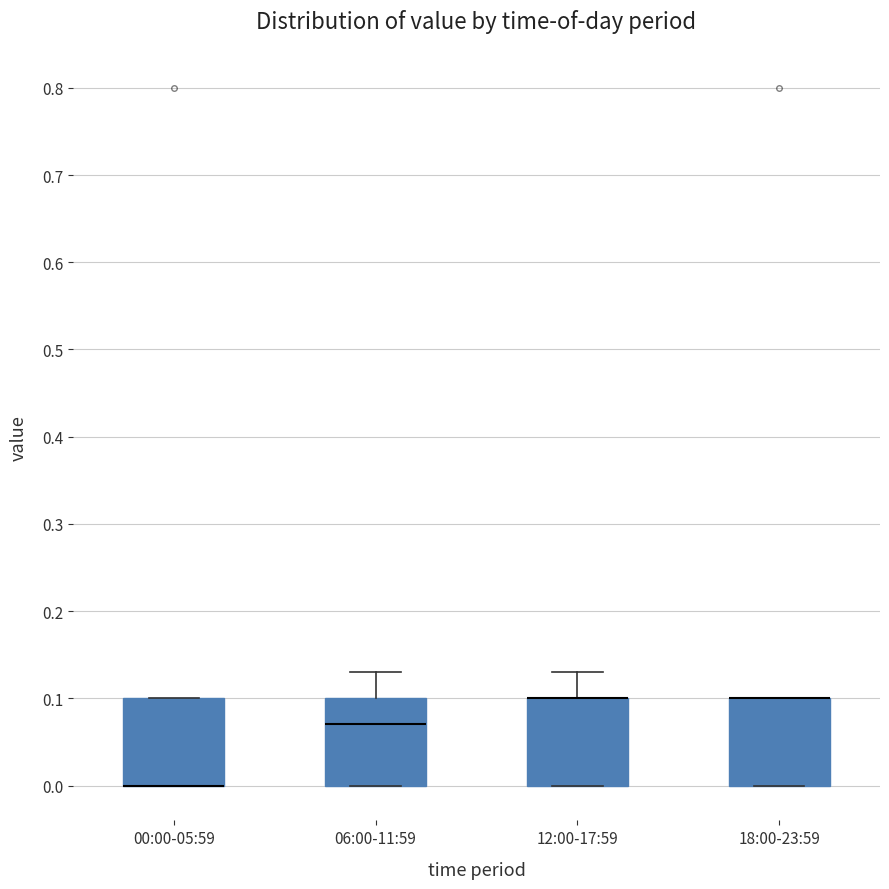

Reading left to right, read every box against the y-axis: the position of its median line, the range the box covers, and the ends of its whiskers. The values are not printed on the chart, so give them approximately, as read against the axis.

00:00-05:59: median 0.00 (drawn on the box's lower edge), box 0.00 to 0.10, whiskers 0.00 to 0.10
06:00-11:59: median 0.07, box 0.00 to 0.10, whiskers 0.00 to 0.13
12:00-17:59: median 0.10 (drawn on the box's upper edge), box 0.00 to 0.10, whiskers 0.00 to 0.13
18:00-23:59: median 0.10 (drawn on the box's upper edge), box 0.00 to 0.10, whiskers 0.00 to 0.10